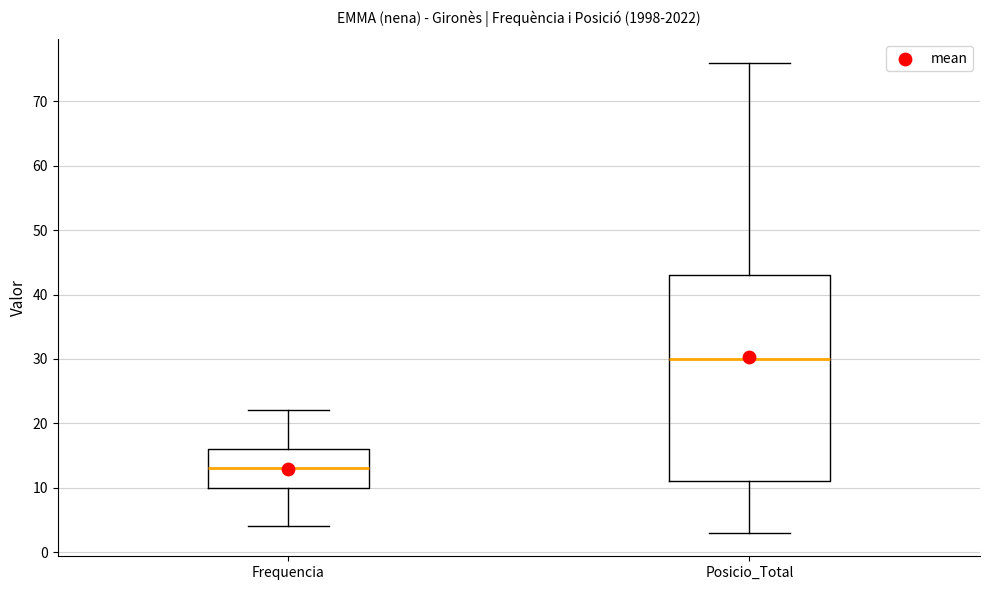

Which box is the tallest, from its lower edge to its upper edge?

Posicio_Total